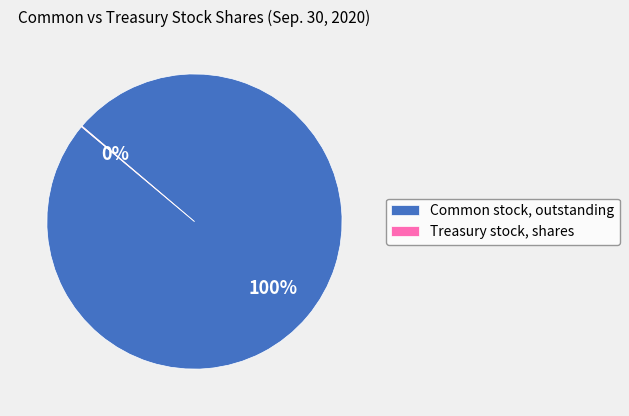

The Common stock, outstanding slice represents 100% of the pie. True or false?

True